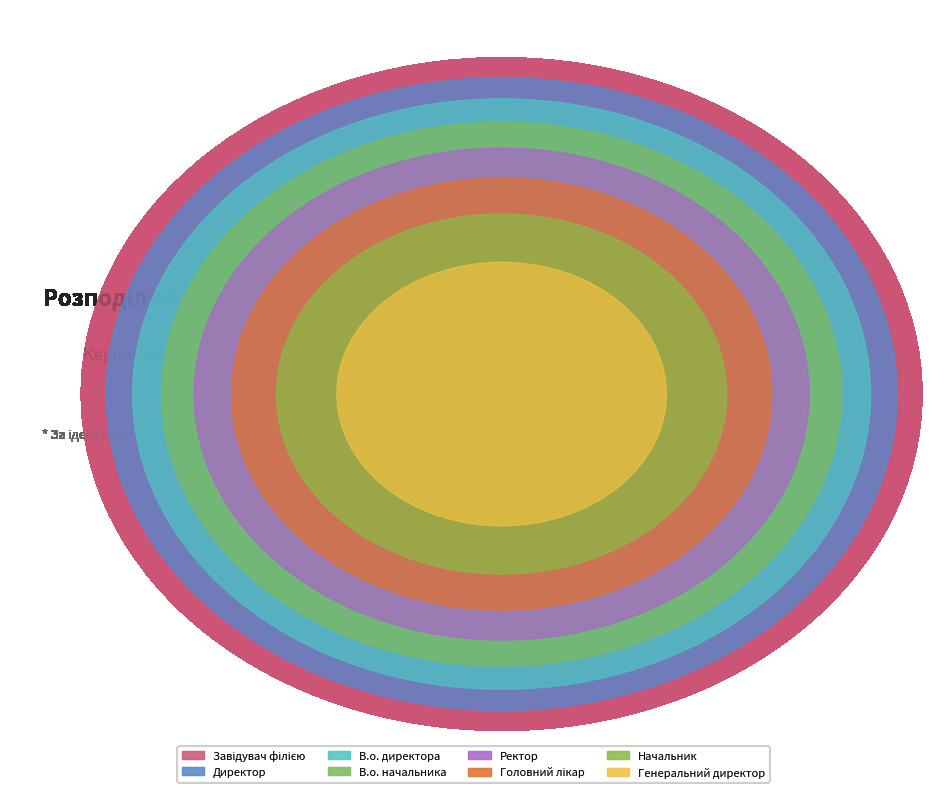

How much of the chart is everything except Завідувач філією?

77.8%